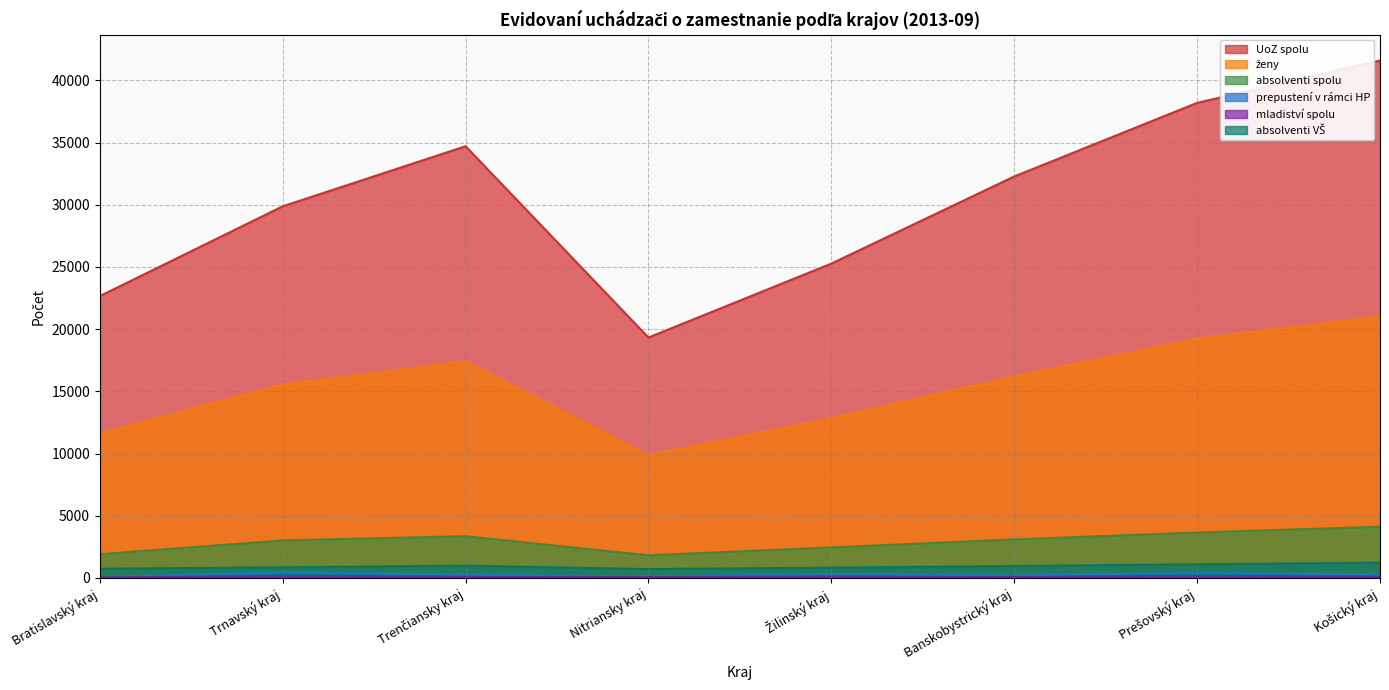

Does the chart display data point markers on the line(s)?

No